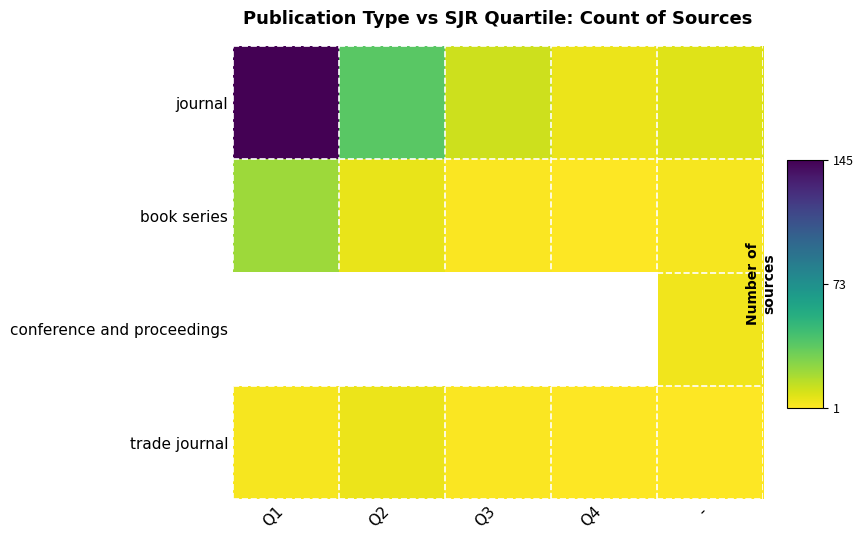

Which series has the largest total across all categories?

journal